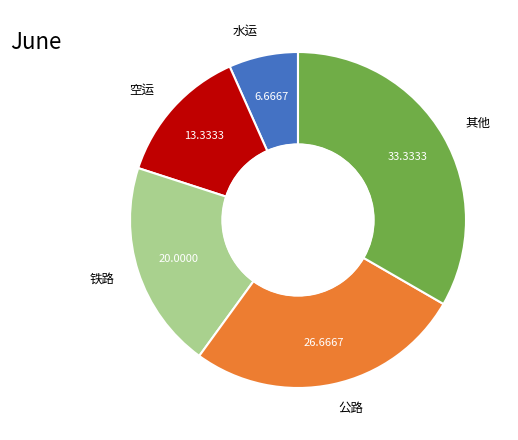

Count the number of slices in the pie.

5